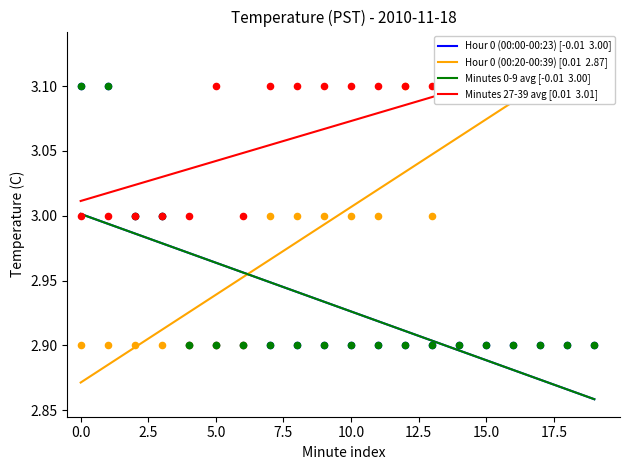

Which series reaches the maximum Y coordinate?

Hour 0 (00:00-00:23)